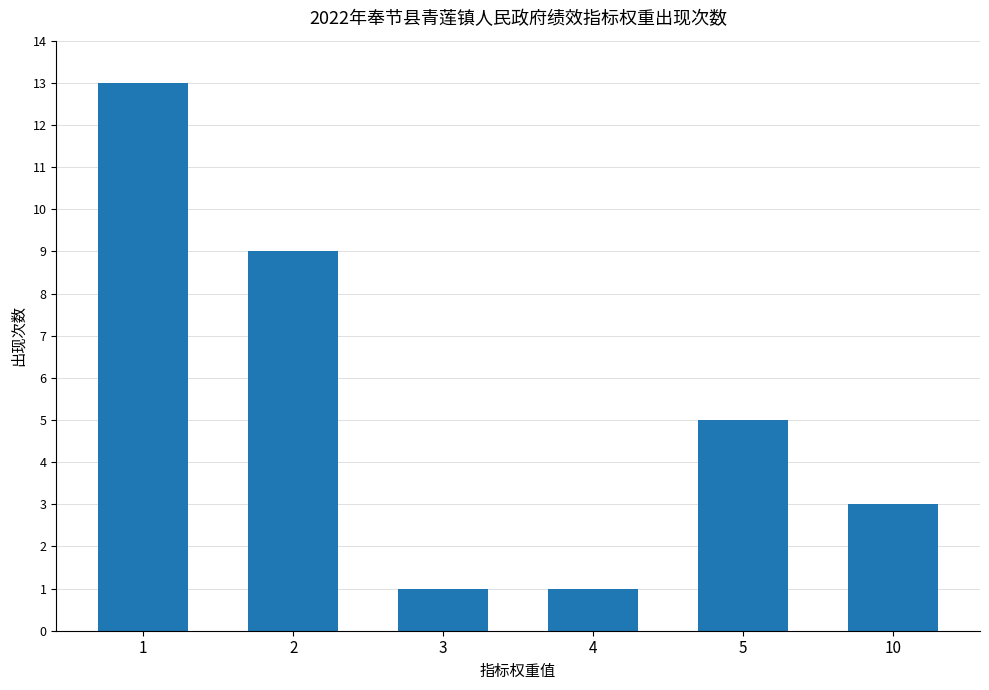

Reading left to right, list all the values displayed in this chart.

13	9	1	1	5	3